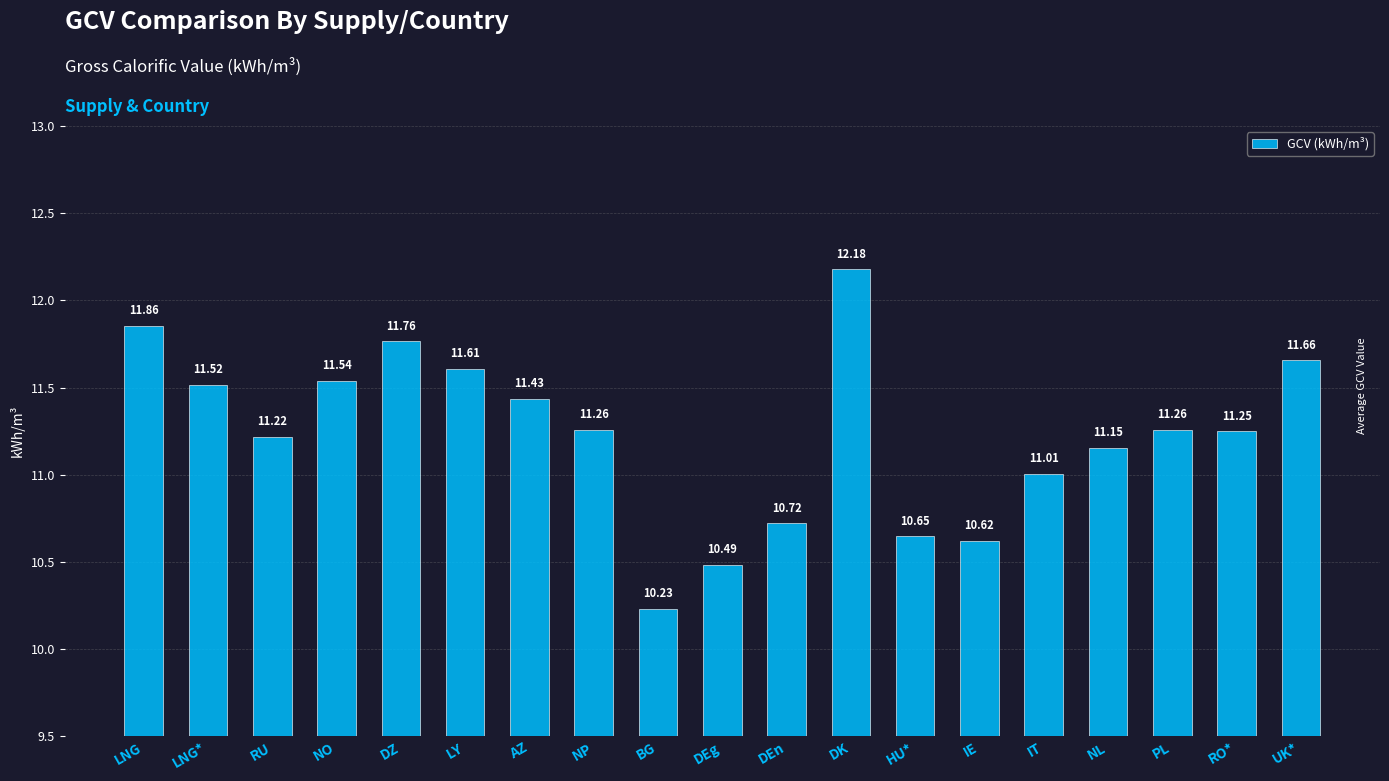

What is the change in value from DK to IT?

-1.2